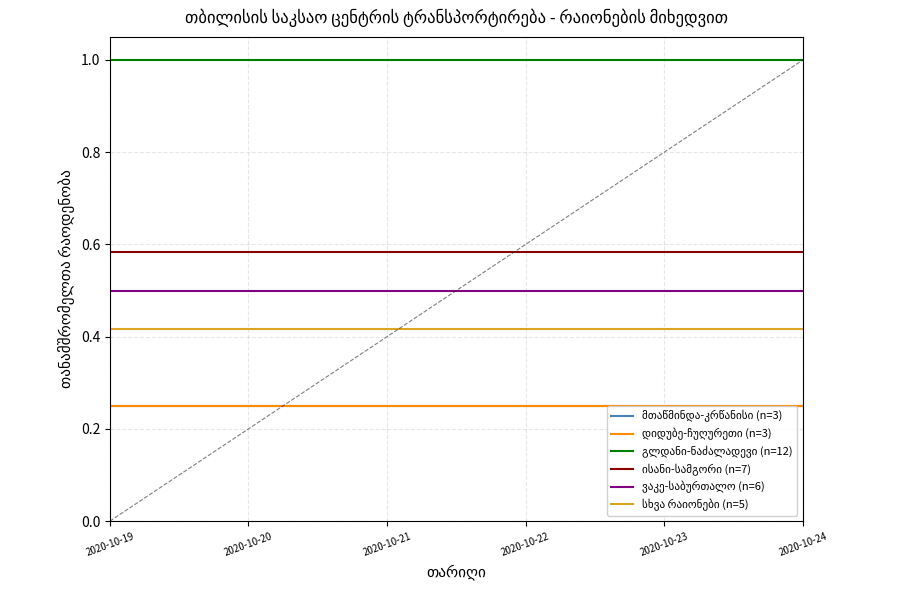

Between 2020-10-21 and 6, which series saw the biggest shift?

მთაწმინდა-კრწანისი (n=3)